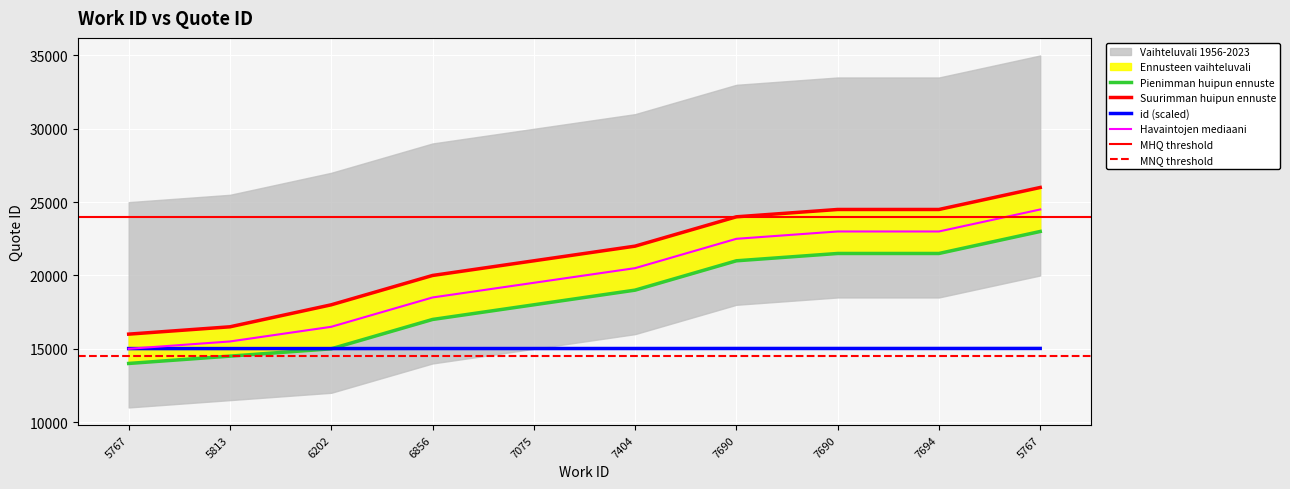

What is the difference between the second highest and minimum values?

7.5